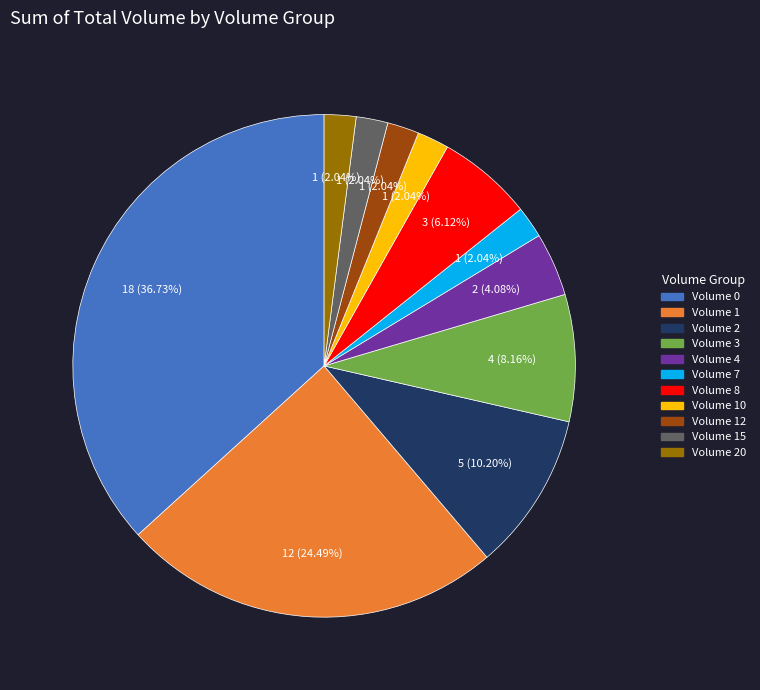

How many segments does this pie chart have?

11